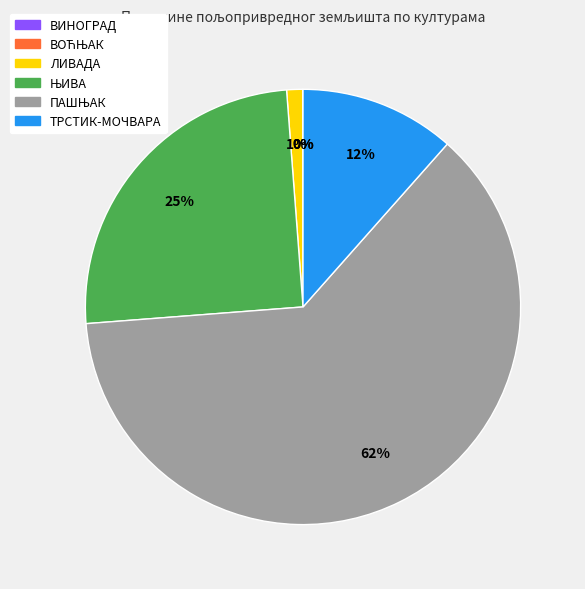

Does any single category account for the majority?

Yes